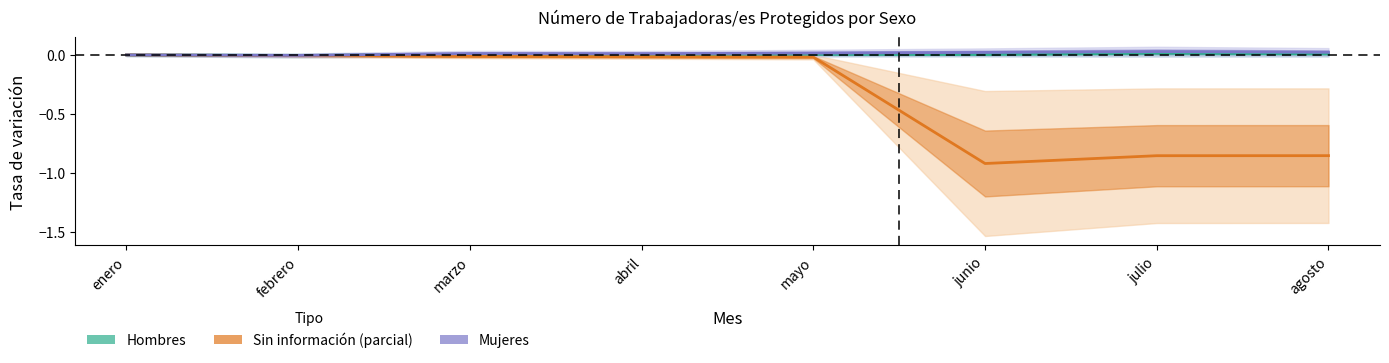

What position from the left is febrero?

2